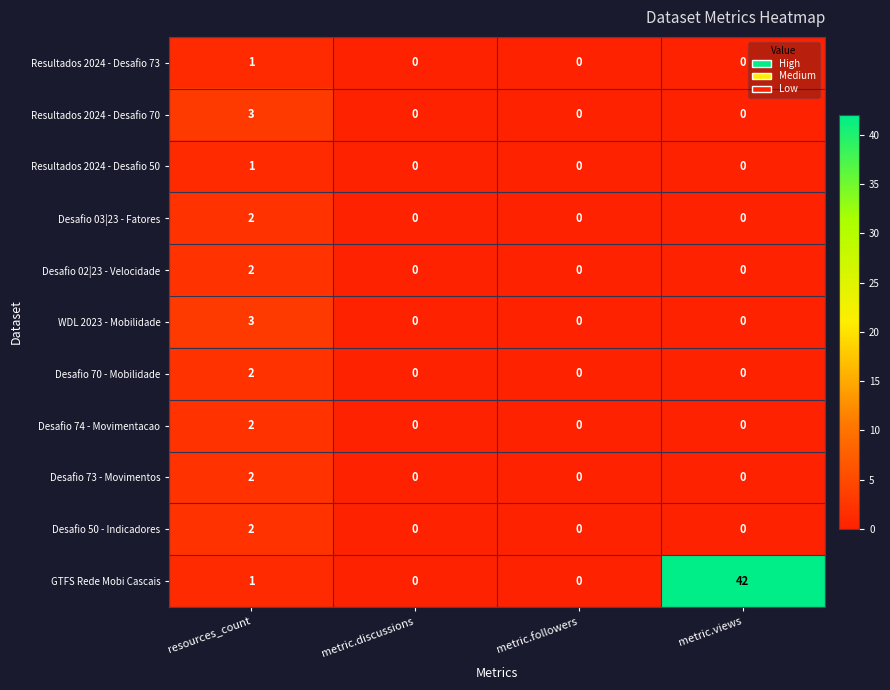

Between metric.followers and metric.views, which series saw the biggest shift?

GTFS Rede Mobi Cascais